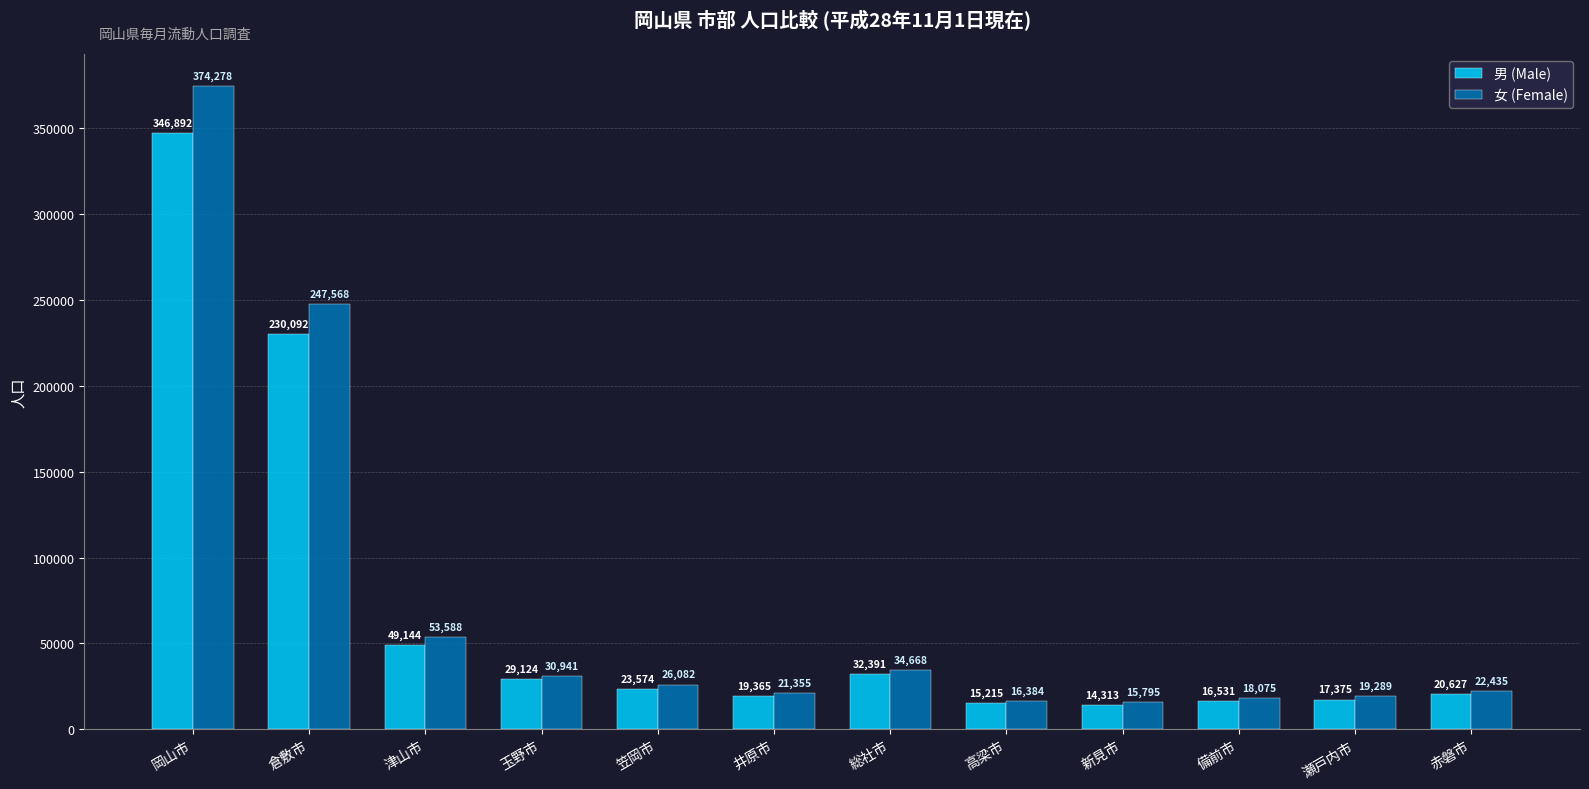

What is the value of the 女 (Female) bar at the 2nd from the left?

247568